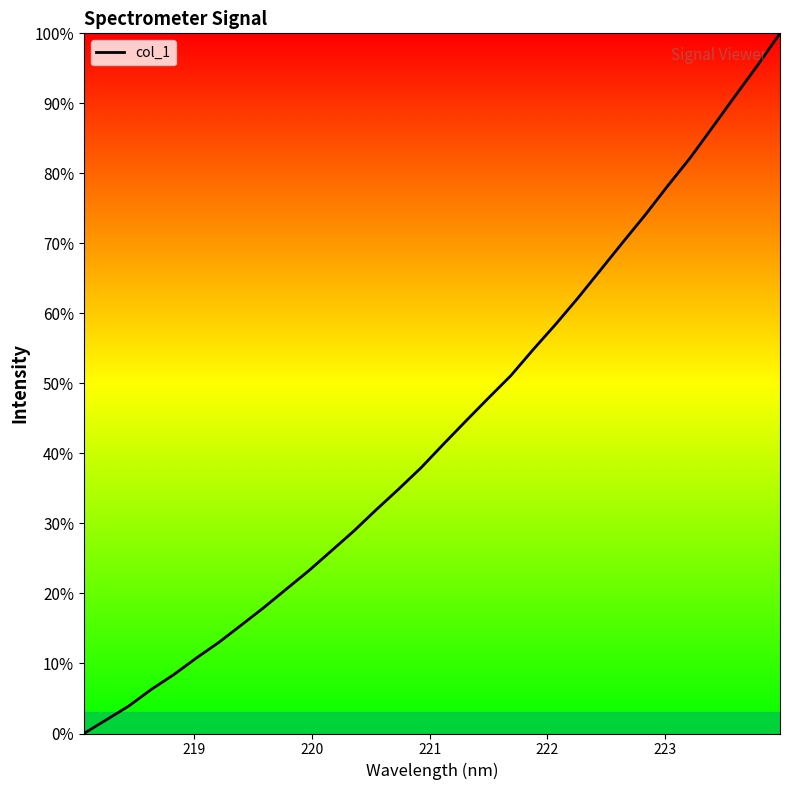

What is the greatest value displayed?

100.0